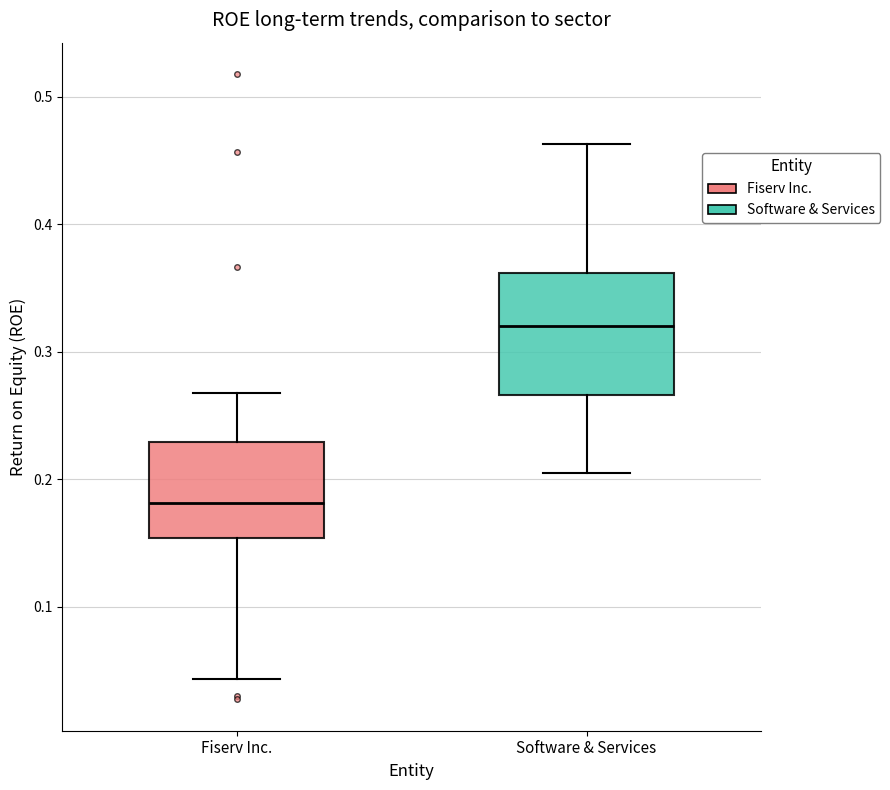

Which box's median line is the highest?

Software & Services